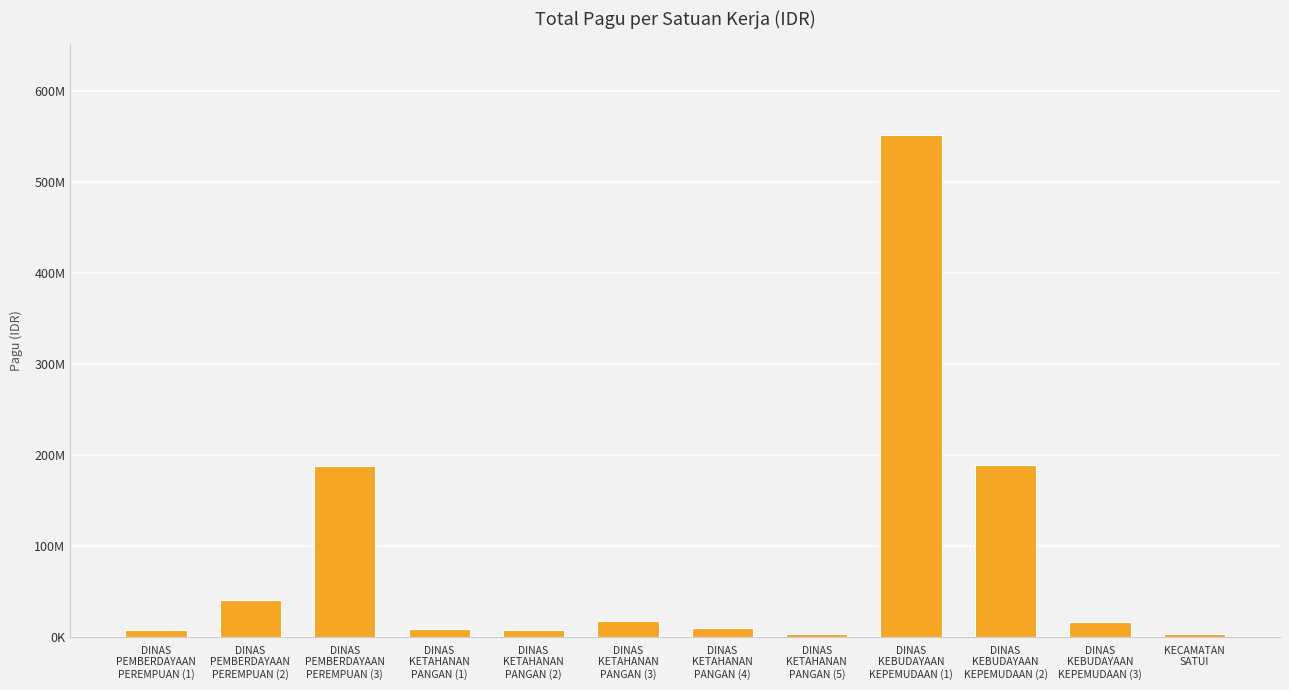

Is it true that the value at DINAS
KETAHANAN
PANGAN (1) is 9465000?

True